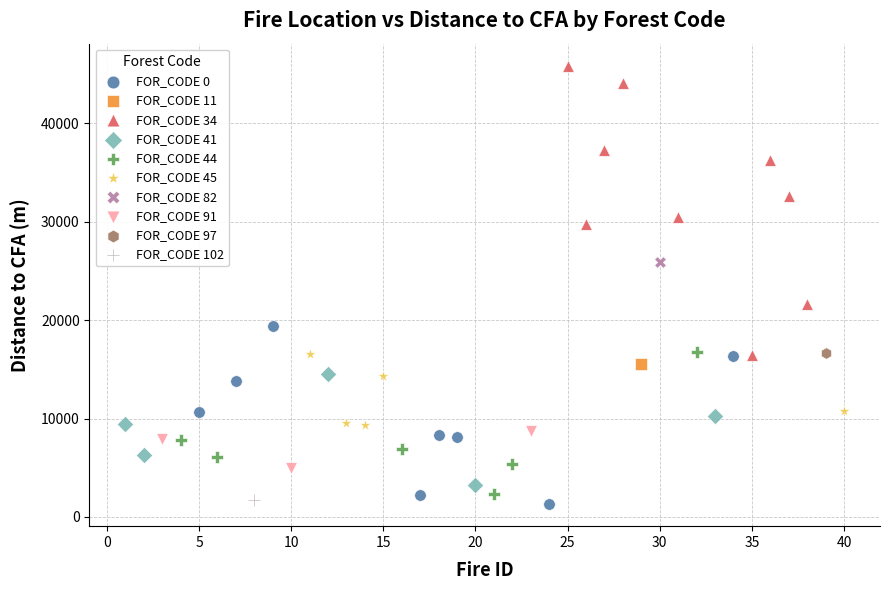

Which series contains the lowest Y value?

FOR_CODE 0